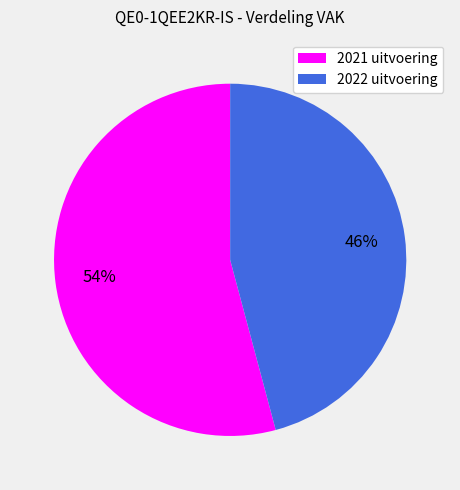

To the nearest percent, what is the combined percentage of 2022 uitvoering and 2021 uitvoering?

100%